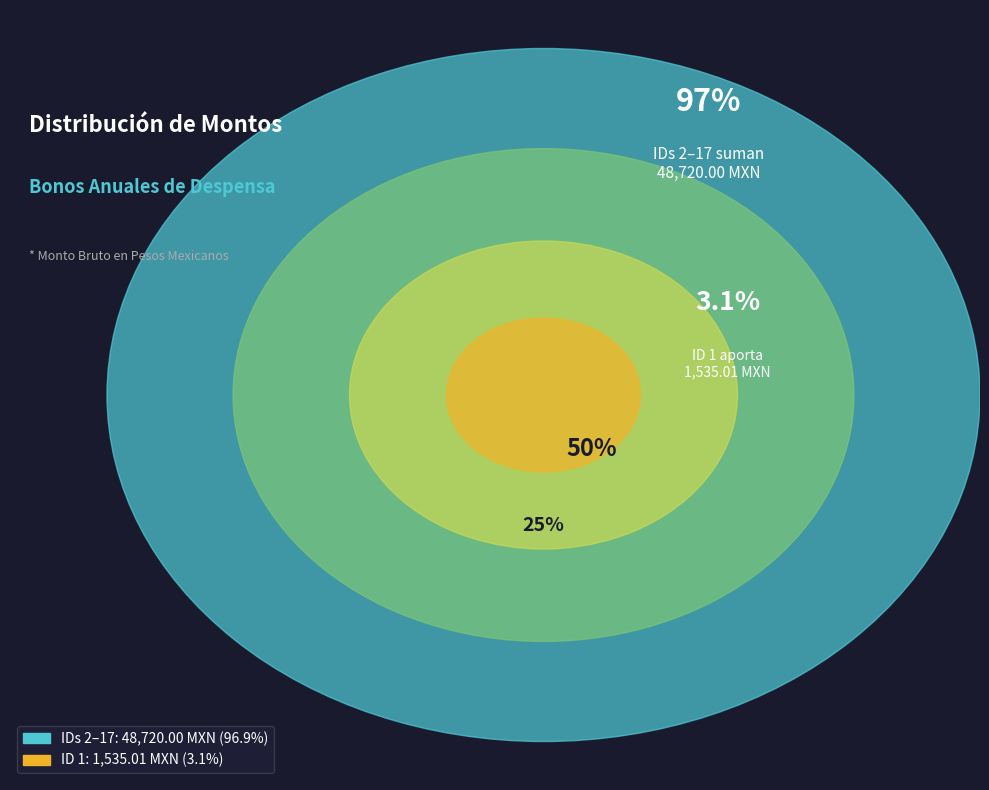

Which slice is the smallest?

ID 1